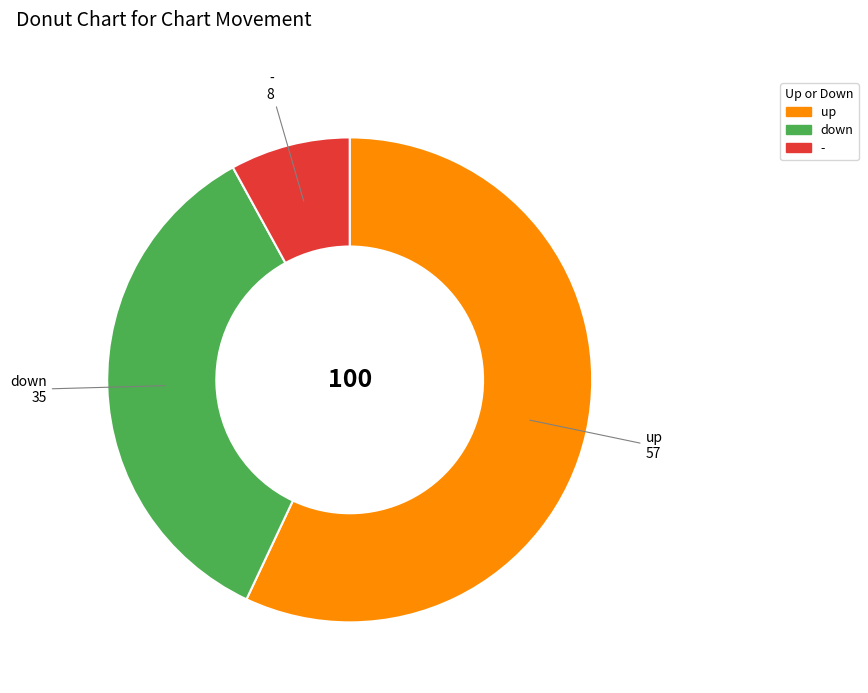

What is the smallest slice in the pie chart?

-